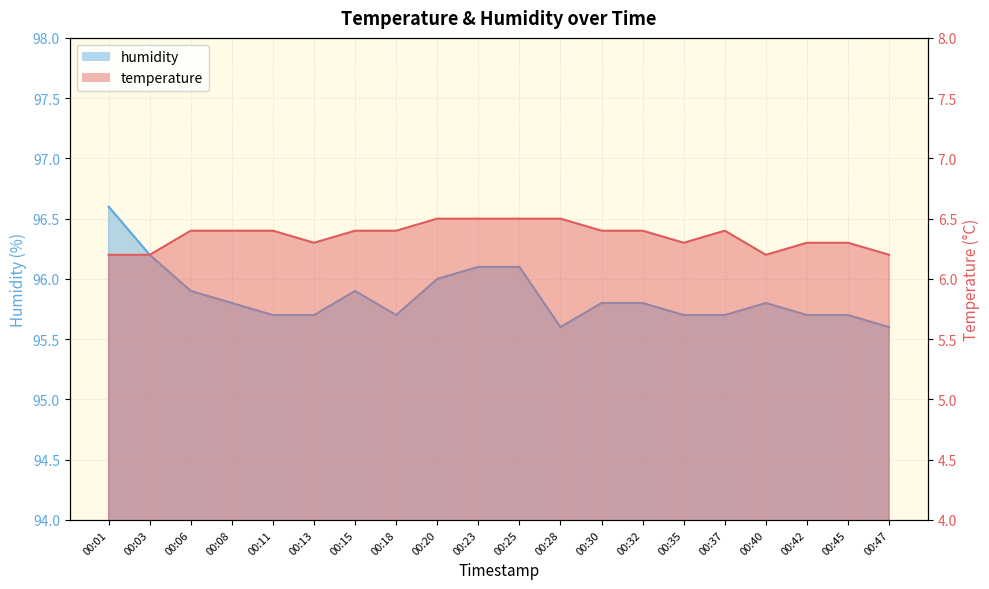

The value of temperature at 00:01 is 6.2. True or false?

True